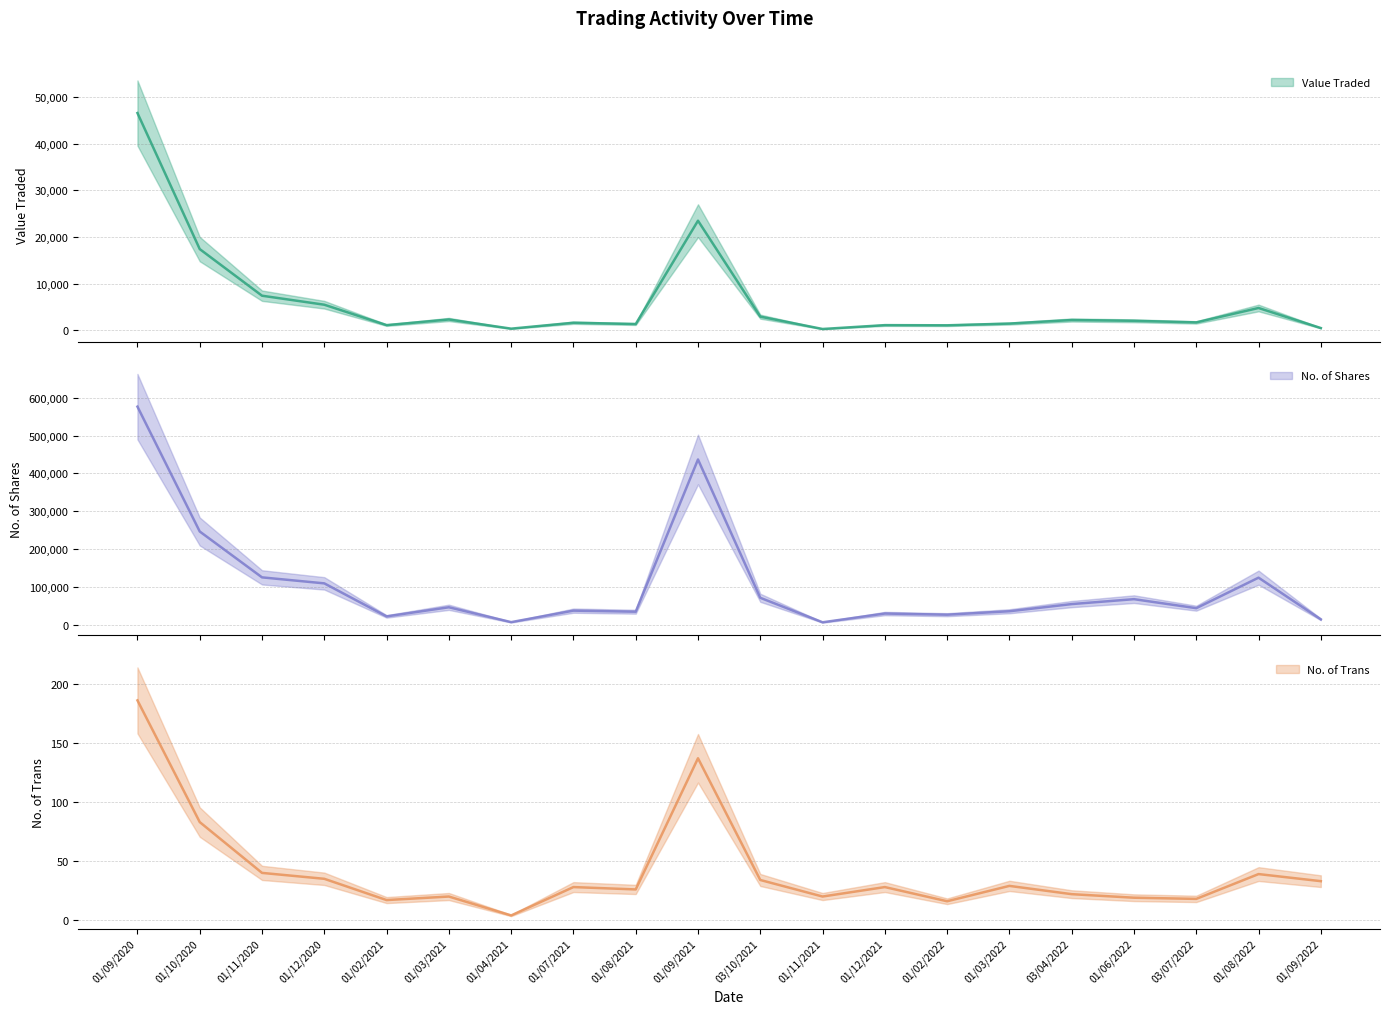

Reading right to left, what are all the values shown in this chart?

Value Traded (central): 01/09/2022=485	01/08/2022=4783	03/07/2022=1696	01/06/2022=2038	03/04/2022=2206	01/03/2022=1444	01/02/2022=1073	01/12/2021=1109	01/11/2021=284	03/10/2021=2930	01/09/2021=23486	01/08/2021=1344	01/07/2021=1623	01/04/2021=356	01/03/2021=2319	01/02/2021=1111	01/12/2020=5484	01/11/2020=7414	01/10/2020=17406	01/09/2020=46561
No. of Shares (central): 01/09/2022=14333	01/08/2022=124499	03/07/2022=43881	01/06/2022=67700	03/04/2022=54688	01/03/2022=35770	01/02/2022=26680	01/12/2021=29726	01/11/2021=6596	03/10/2021=71330	01/09/2021=436809	01/08/2021=34545	01/07/2021=37383	01/04/2021=7020	01/03/2021=46255	01/02/2021=22180	01/12/2020=109440	01/11/2020=125288	01/10/2020=246508	01/09/2020=576389
No. of Trans (central): 01/09/2022=33	01/08/2022=39	03/07/2022=18	01/06/2022=19	03/04/2022=22	01/03/2022=29	01/02/2022=16	01/12/2021=28	01/11/2021=20	03/10/2021=34	01/09/2021=137	01/08/2021=26	01/07/2021=28	01/04/2021=4	01/03/2021=20	01/02/2021=17	01/12/2020=35	01/11/2020=40	01/10/2020=83	01/09/2020=186